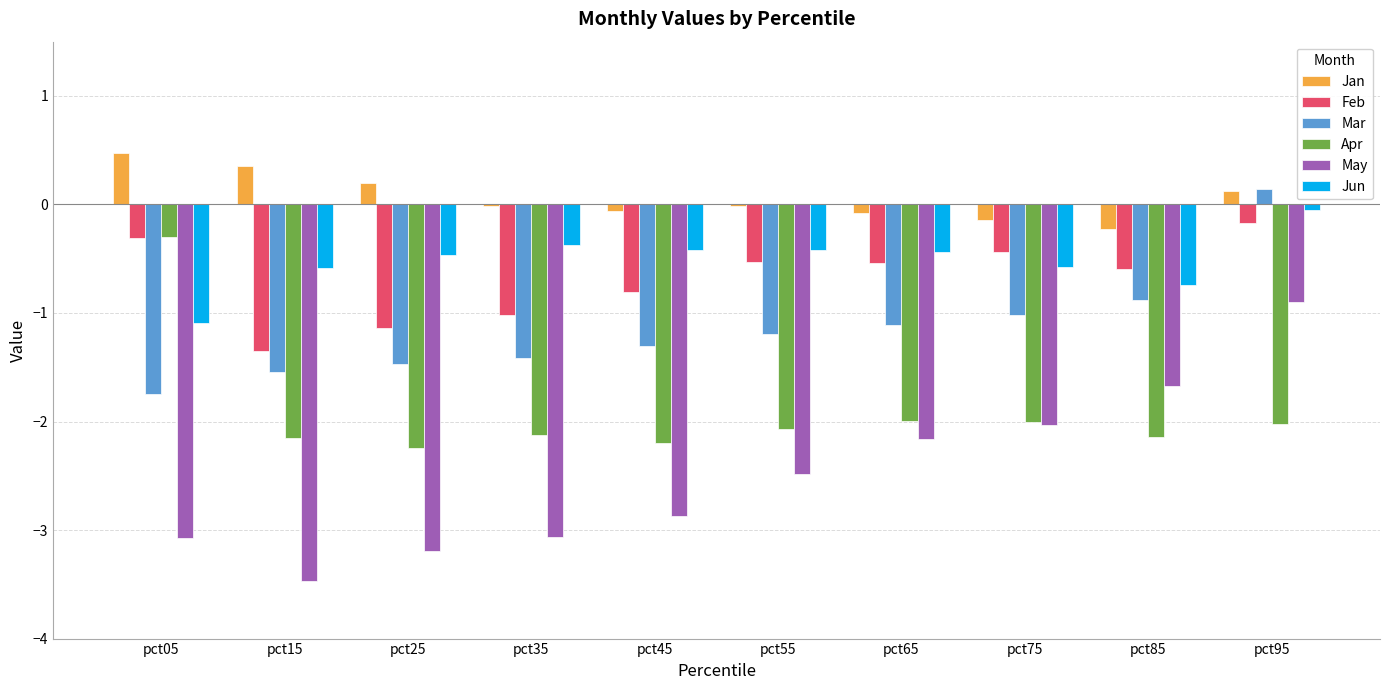

Which category has the highest value across all series?

pct05